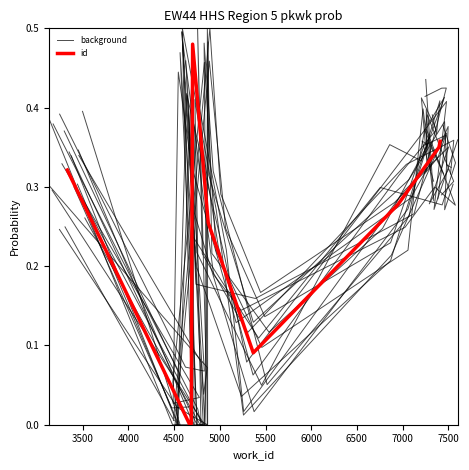

After their last crossing, which series has the higher values: id or background?

background